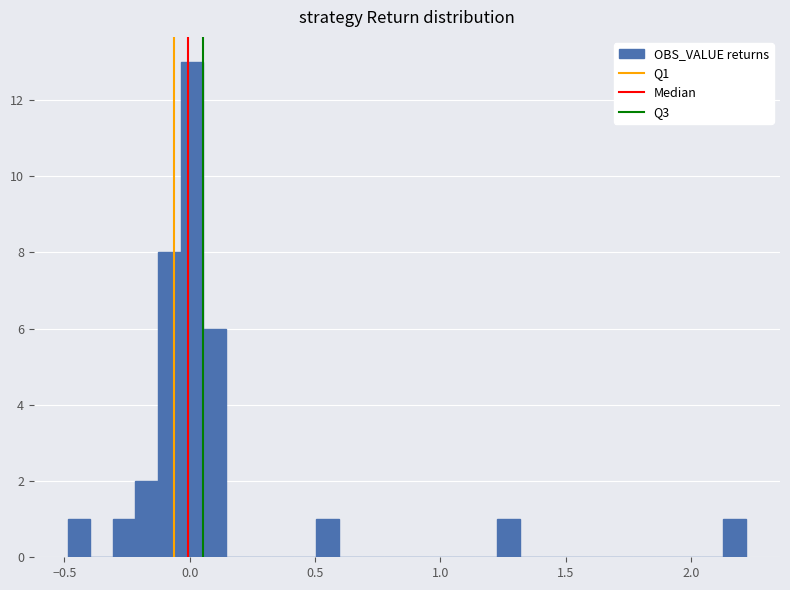

Around what value on the x-axis is the tallest bar? Give the approximate position of its centre, as read against the axis.

0.00